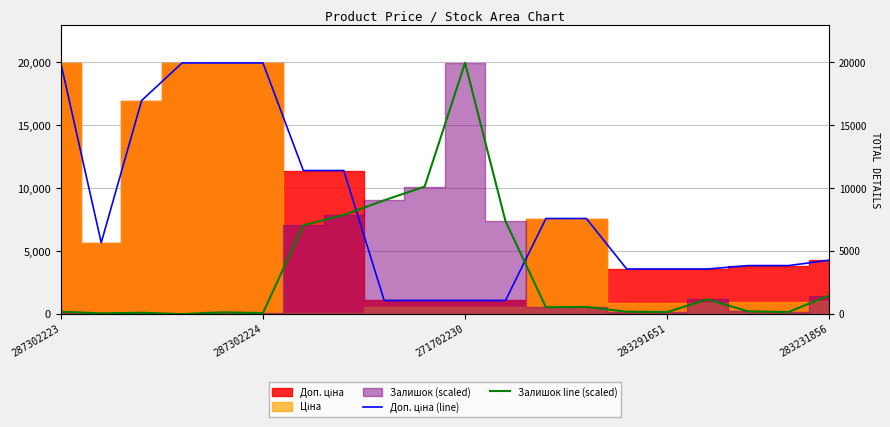

How many lines are shown in the chart?

2